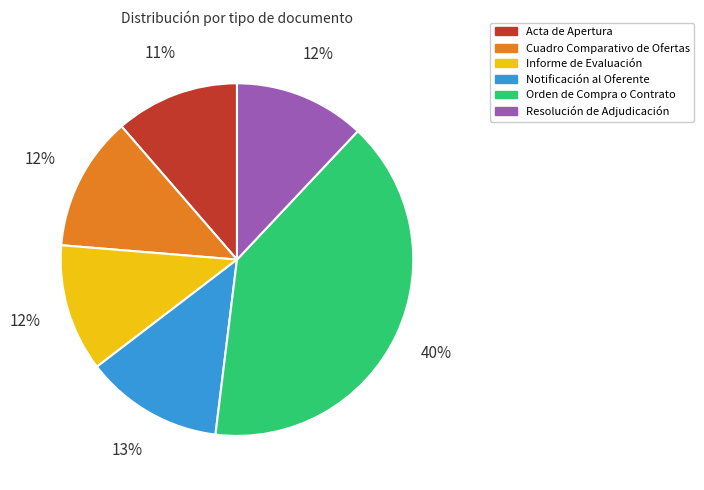

True or false: Informe de Evaluación accounts for 18% of the total.

False